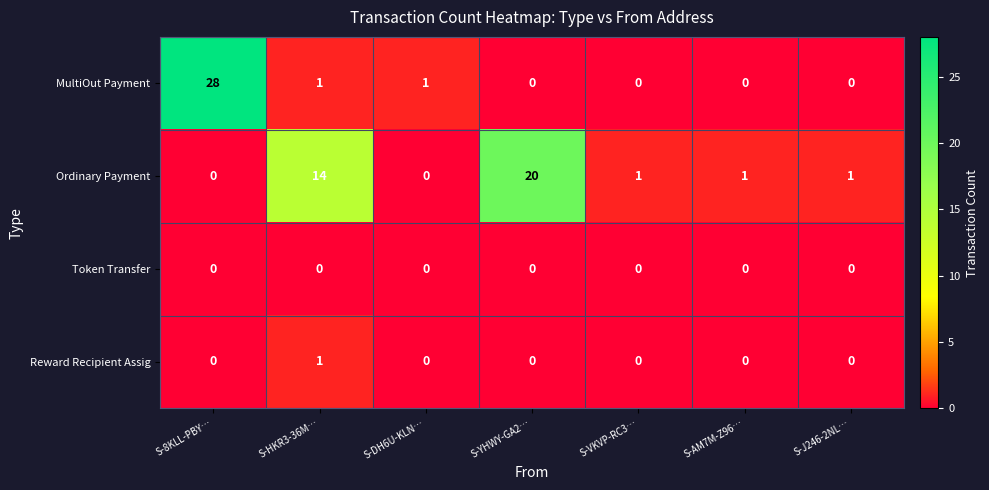

How many distinct data groups are displayed?

4